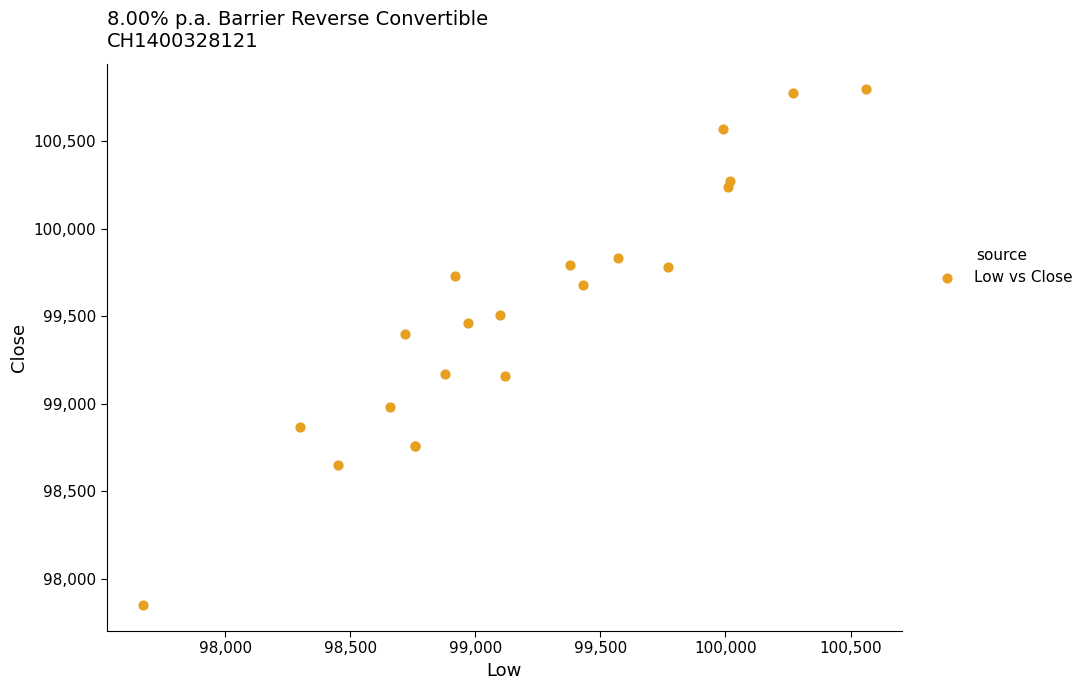

What Y value in the scatter plot is closest to 99322?

99400